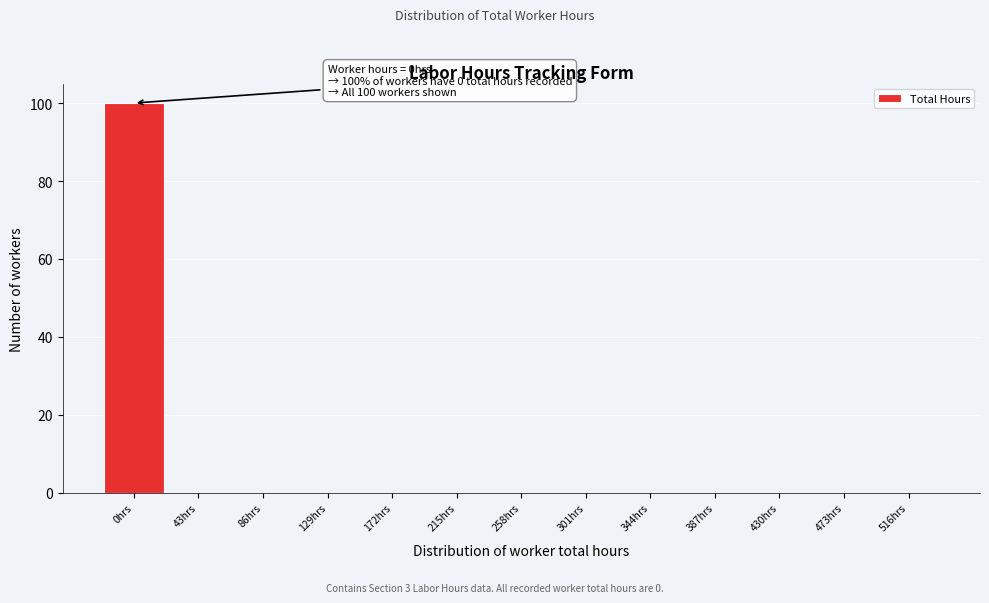

Reading left to right, transcribe all the data shown in this chart.

0hrs=100	43hrs=0	86hrs=0	129hrs=0	172hrs=0	215hrs=0	258hrs=0	301hrs=0	344hrs=0	387hrs=0	430hrs=0	473hrs=0	516hrs=0